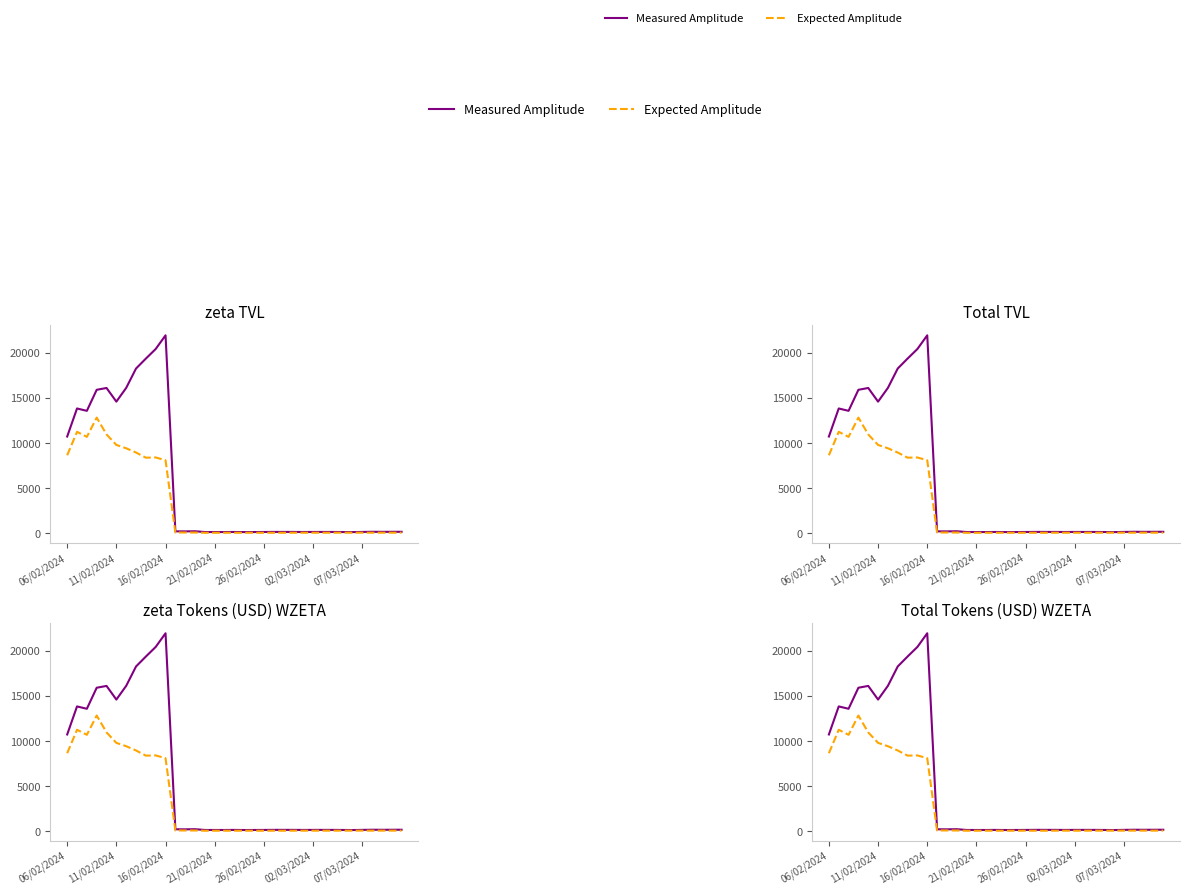

What is the difference between the maximum and minimum values in the Measured Amplitude series?

21811.5